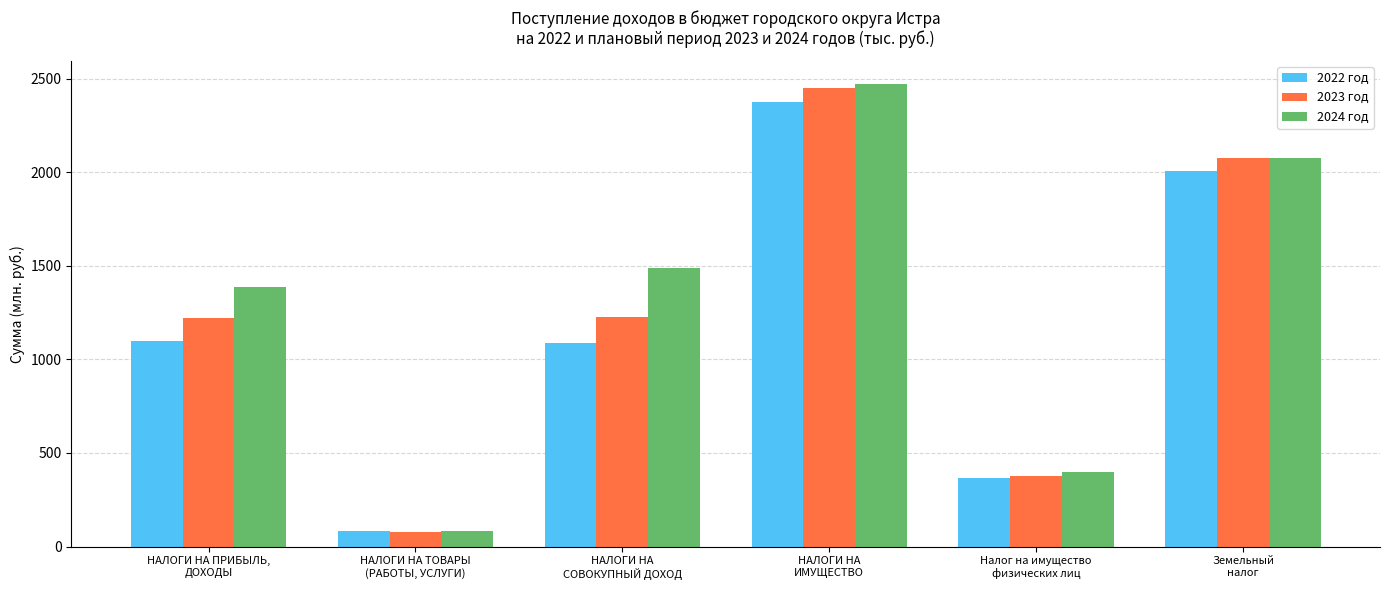

How many categories are shown in the chart?

6